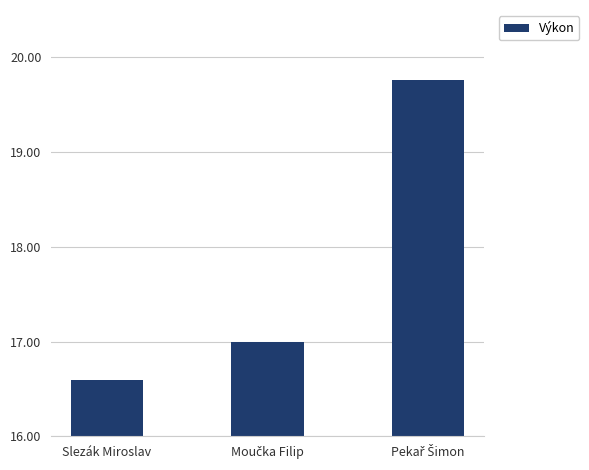

What position from the right is Slezák Miroslav?

3